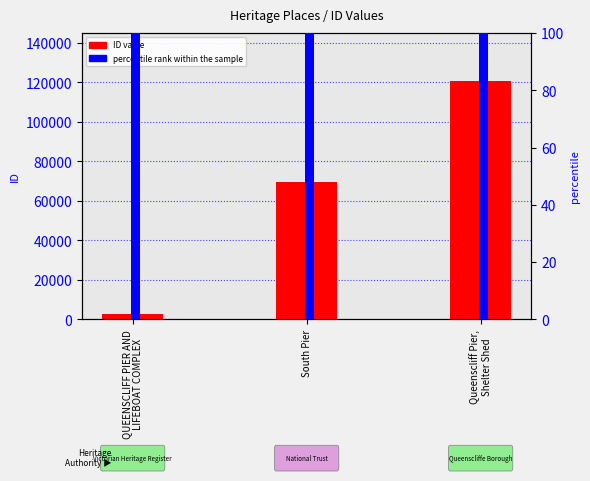

What is the difference between the maximum and second lowest values in the ID value series?

51163.0